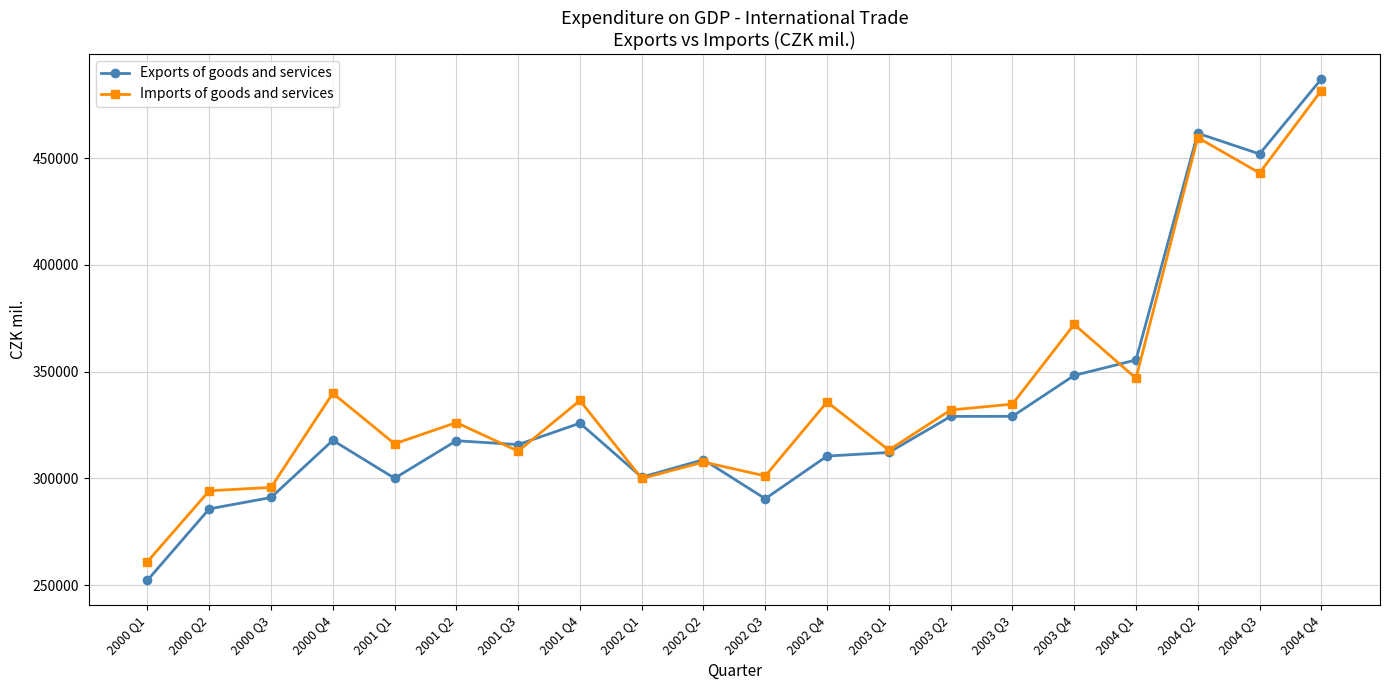

Where do Exports of goods and services and Imports of goods and services first cross each other?

2001 Q2 and 2001 Q3